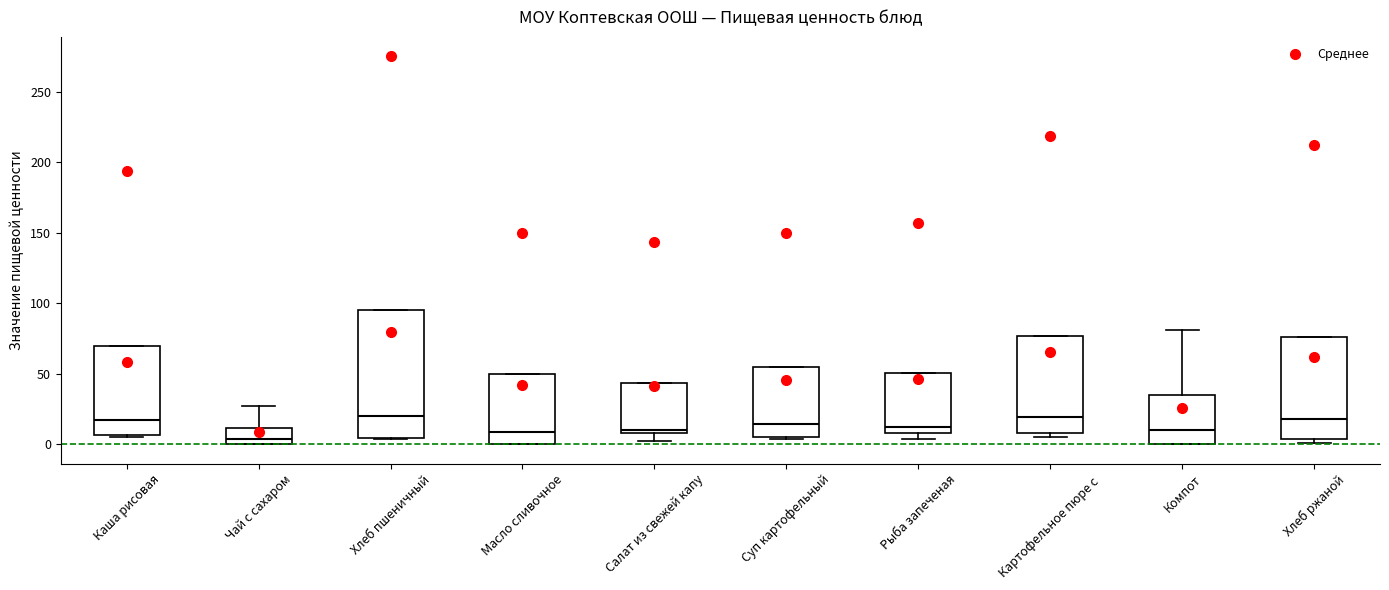

Reading left to right, read every box against the y-axis: the position of its median line, the range the box covers, and the ends of its whiskers. The values are not printed on the chart, so give them approximately, as read against the axis.

Каша рисовая: median 15, box 5 to 70, whiskers 5 to 70
Чай с сахаром: median 5, box 0 to 10, whiskers 0 to 25
Хлеб пшеничный: median 20, box 5 to 95, whiskers 5 to 95
Масло сливочное: median 10, box 0 to 50, whiskers 0 to 50
Салат из свежей капу: median 10 (just above the box's lower edge), box 10 to 45, whiskers 5 to 45
Суп картофельный: median 15, box 5 to 55, whiskers 5 (just below the box's lower edge) to 55
Рыба запеченая: median 10 (just above the box's lower edge), box 10 to 50, whiskers 5 to 50
Картофельное пюре с: median 20, box 10 to 75, whiskers 5 to 75
Компот: median 10, box 0 to 35, whiskers 0 to 80
Хлеб ржаной: median 20, box 5 to 75, whiskers 0 to 75